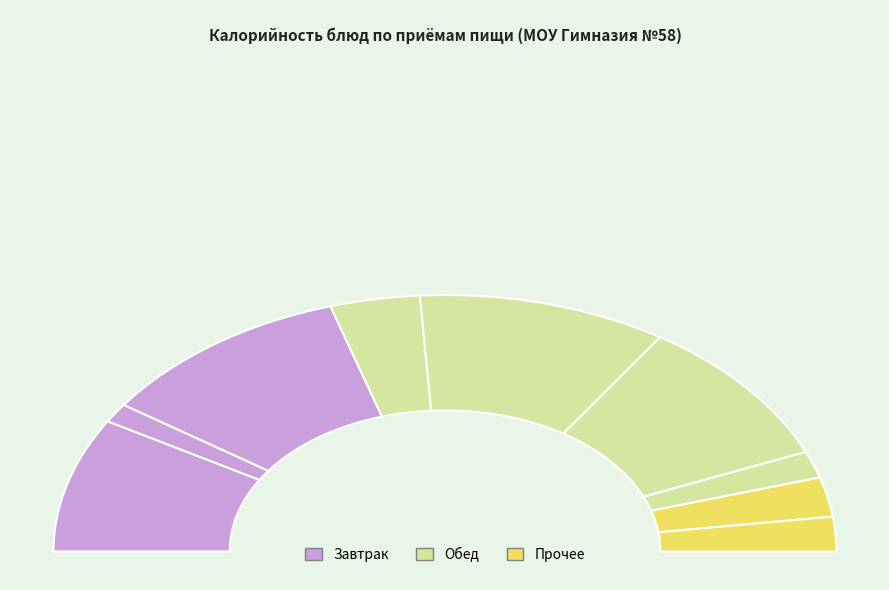

How many segments does this pie chart have?

9